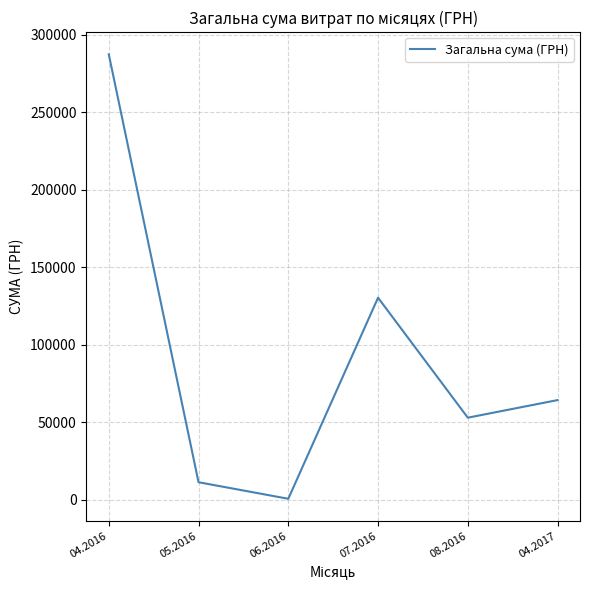

What is the difference between the second highest and minimum values?

129783.7